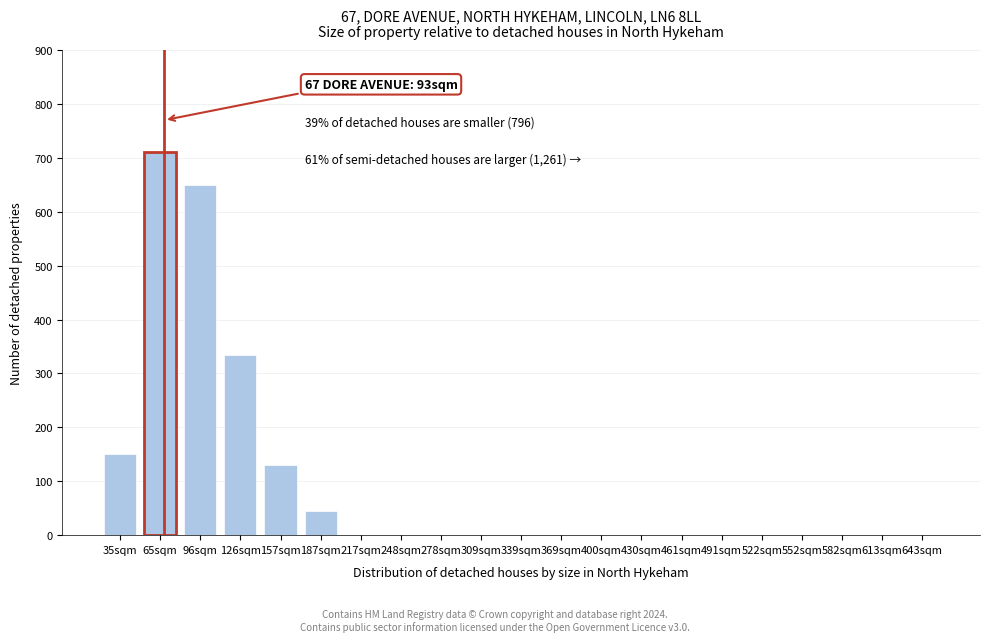

Reading left to right, transcribe all the data shown in this chart.

35sqm=150	65sqm=710	96sqm=650	126sqm=335	157sqm=130	187sqm=45	217sqm=0	248sqm=0	278sqm=0	309sqm=0	339sqm=0	369sqm=0	400sqm=0	430sqm=0	461sqm=0	491sqm=0	522sqm=0	552sqm=0	582sqm=0	613sqm=0	643sqm=0